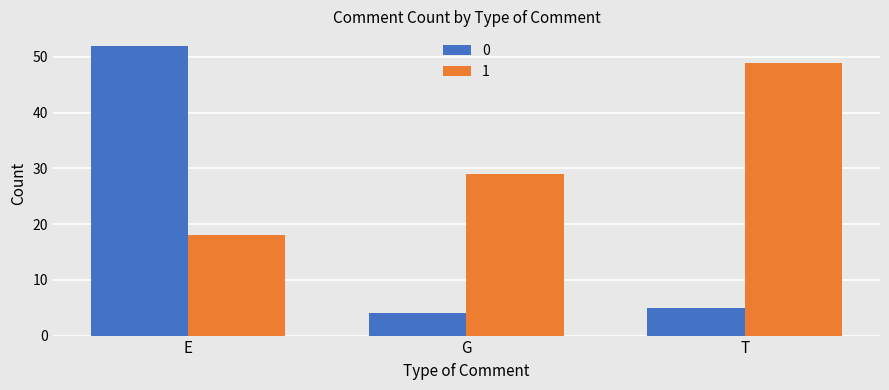

The 1 series shows 31 at E. True or false?

False